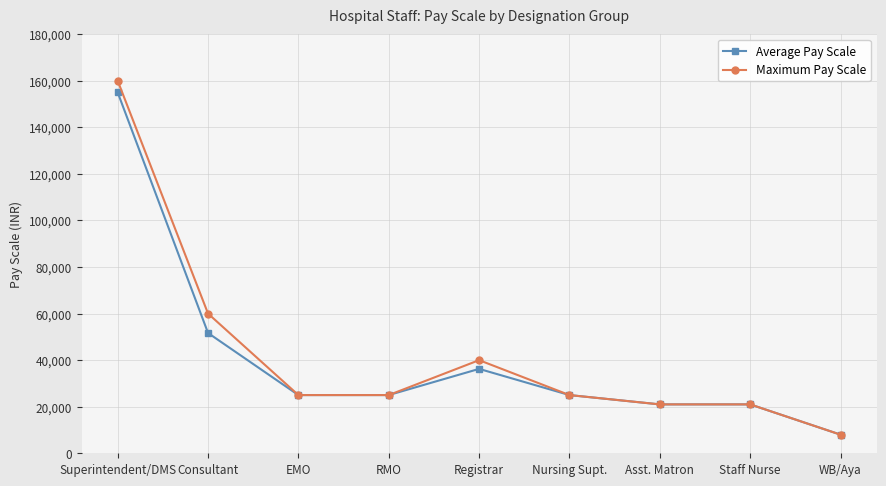

How many values in the Average Pay Scale series are below 25000?

3